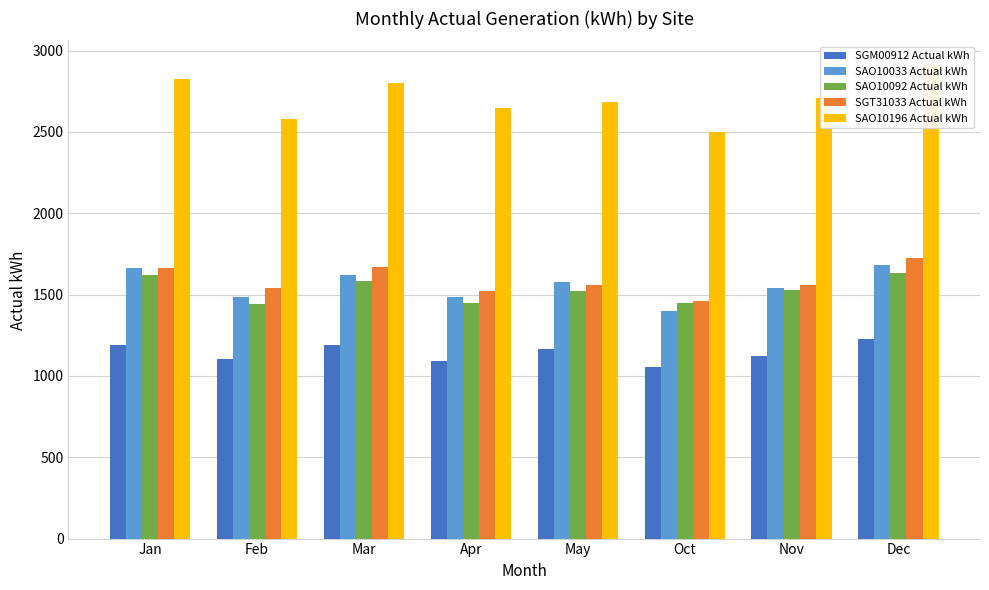

Reading left to right, list all the values displayed in this chart.

SGM00912 Actual kWh: 1188.2	1102.5	1192.4	1091.3	1168.0	1054.3	1123.4	1228.0
SAO10033 Actual kWh: 1666.5	1486.1	1621.7	1483.7	1576.0	1397.5	1541.6	1683.6
SAO10092 Actual kWh: 1618.4	1443.3	1585.0	1448.7	1522.3	1446.4	1529.8	1634.0
SGT31033 Actual kWh: 1662.7	1541.1	1669.0	1522.8	1560.4	1462.2	1561.3	1723.4
SAO10196 Actual kWh: 2826.5	2581.6	2800.9	2650.5	2683.1	2497.5	2709.4	2911.7